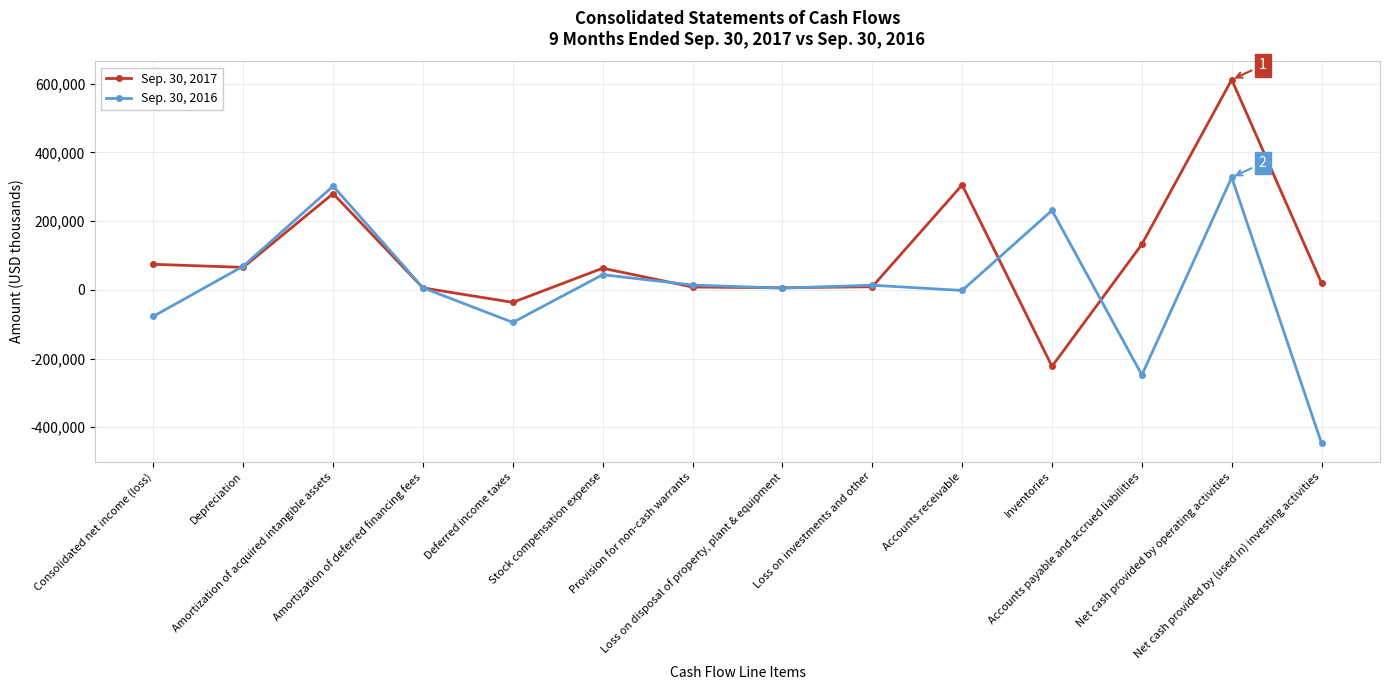

Is it true that Sep. 30, 2016 equals 327196 at Net cash provided by operating activities?

True